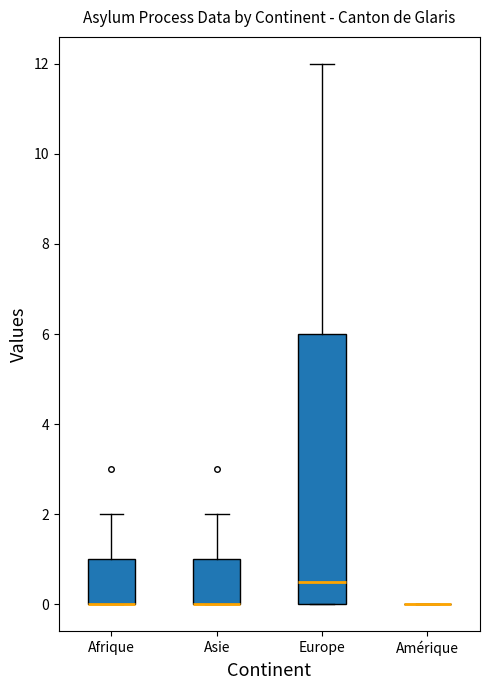

Reading left to right, read every box against the y-axis: the position of its median line, the range the box covers, and the ends of its whiskers. The values are not printed on the chart, so give them approximately, as read against the axis.

Afrique: median 0.0 (drawn on the box's lower edge), box 0.0 to 1.0, whiskers 0.0 to 2.0
Asie: median 0.0 (drawn on the box's lower edge), box 0.0 to 1.0, whiskers 0.0 to 2.0
Europe: median 0.6, box 0.0 to 6.0, whiskers 0.0 to 12.0
Amérique: box collapsed to a line at 0.0, whiskers 0.0 to 0.0